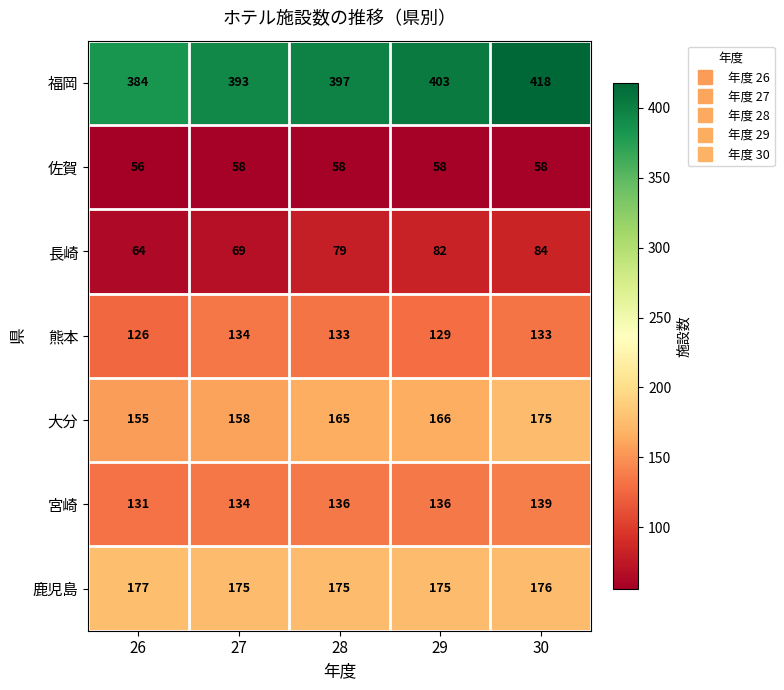

How many distinct data groups are displayed?

7